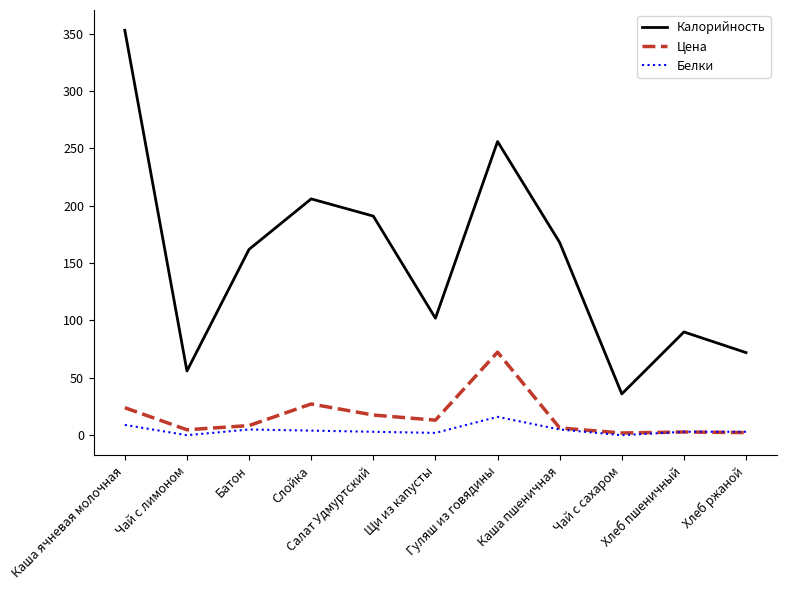

At which category does Калорийность reach its first local valley?

Чай с лимоном